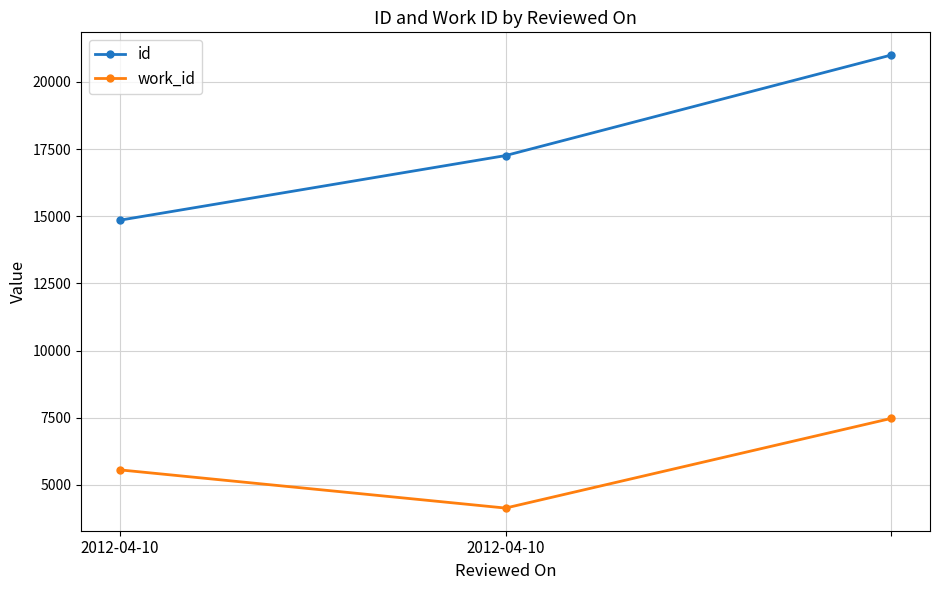

What is the value of the id point at the 1st from the left?

14852